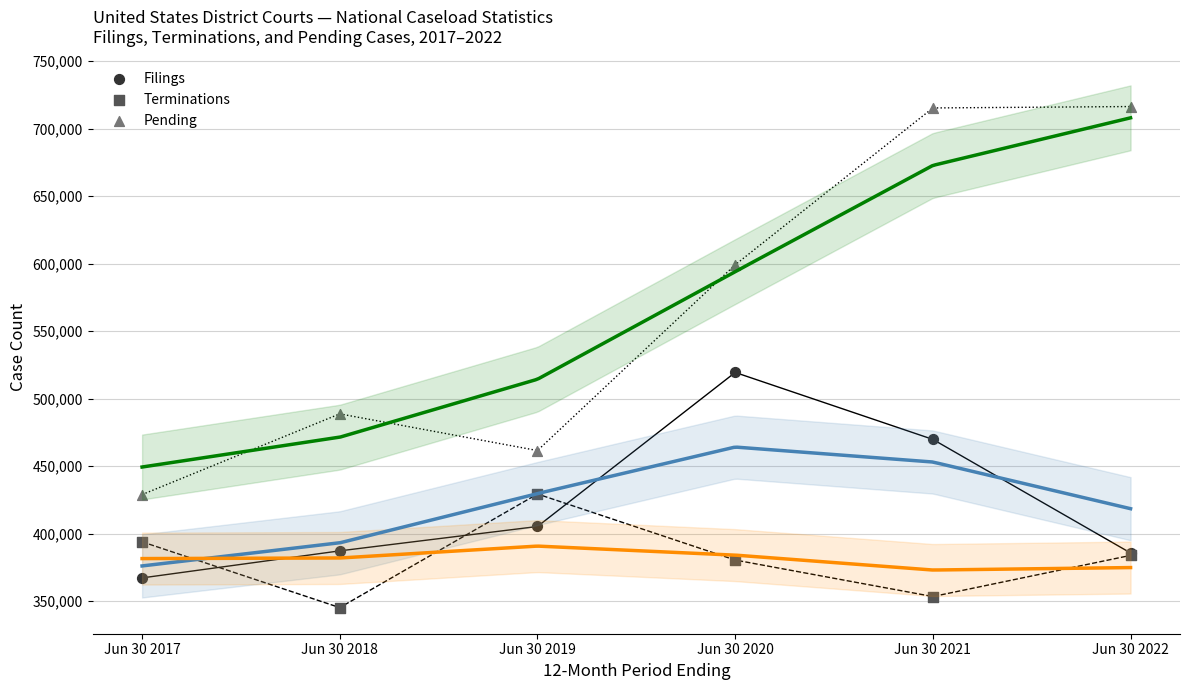

Which series contains the lowest Y value?

Terminations